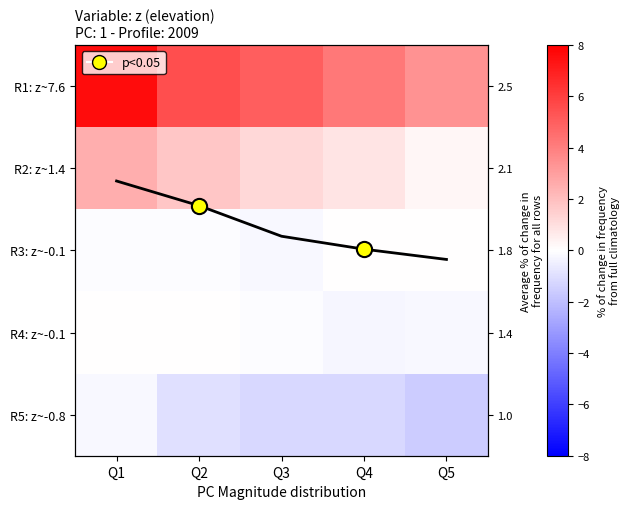

What is the greatest value displayed?

7.6